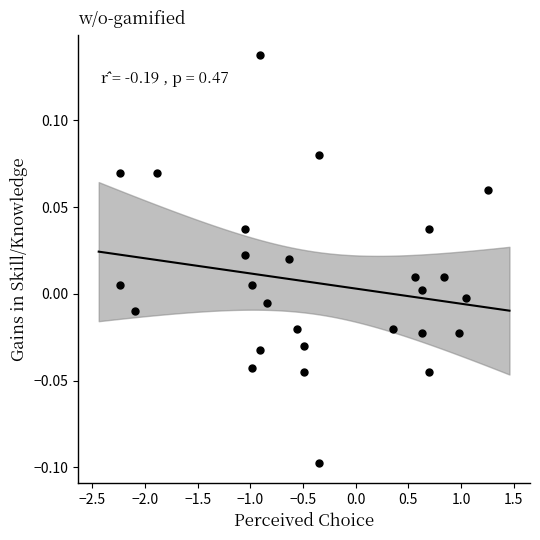

What is the range of X values (max minus min)?

3.5